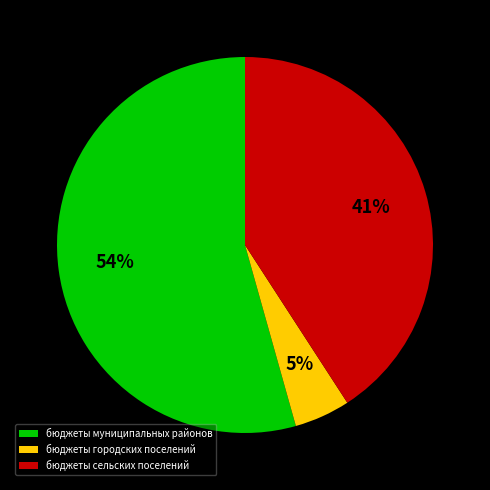

Is the sum of бюджеты городских поселений and бюджеты муниципальных районов greater than half?

Yes